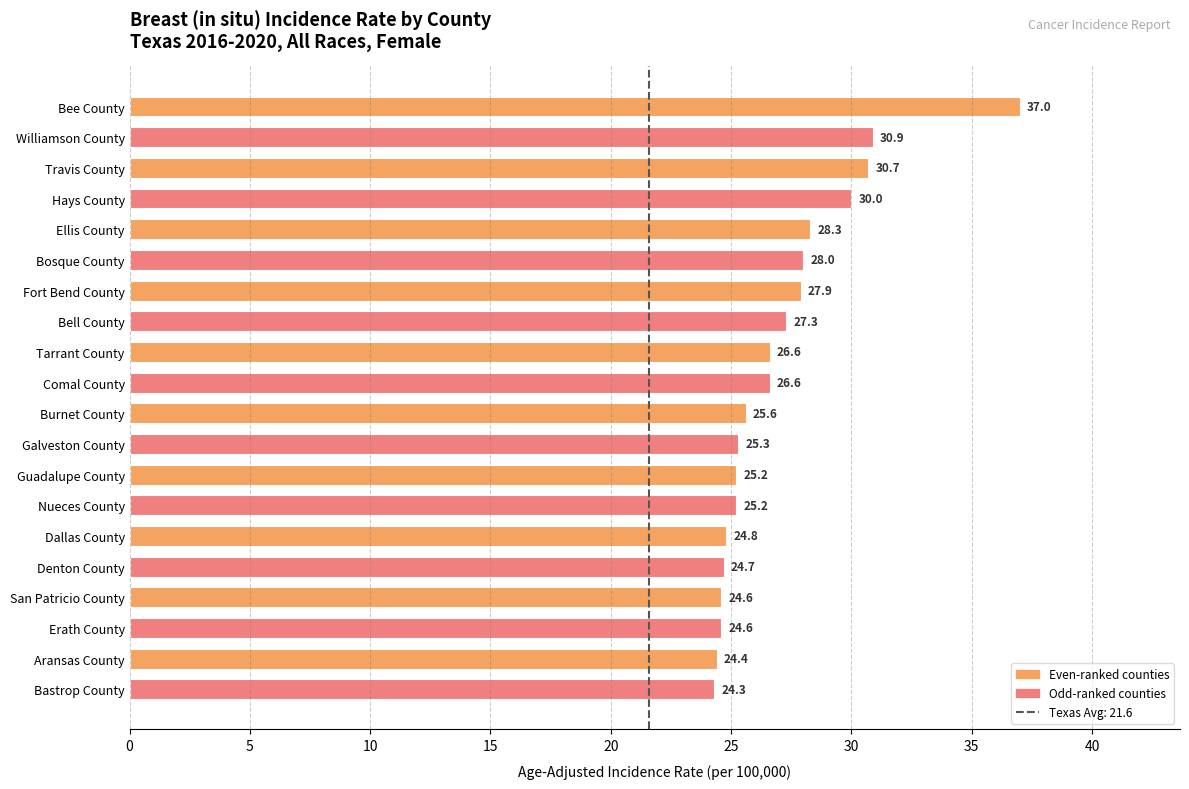

Count the number of categories in the chart.

20